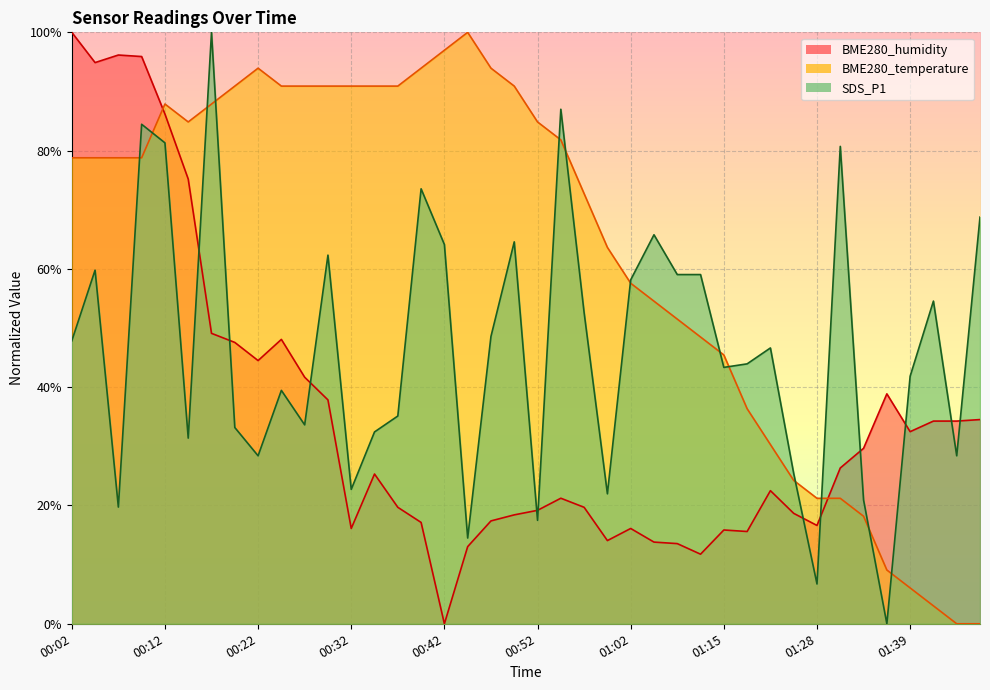

Which series has the widest spread of values?

SDS_P1